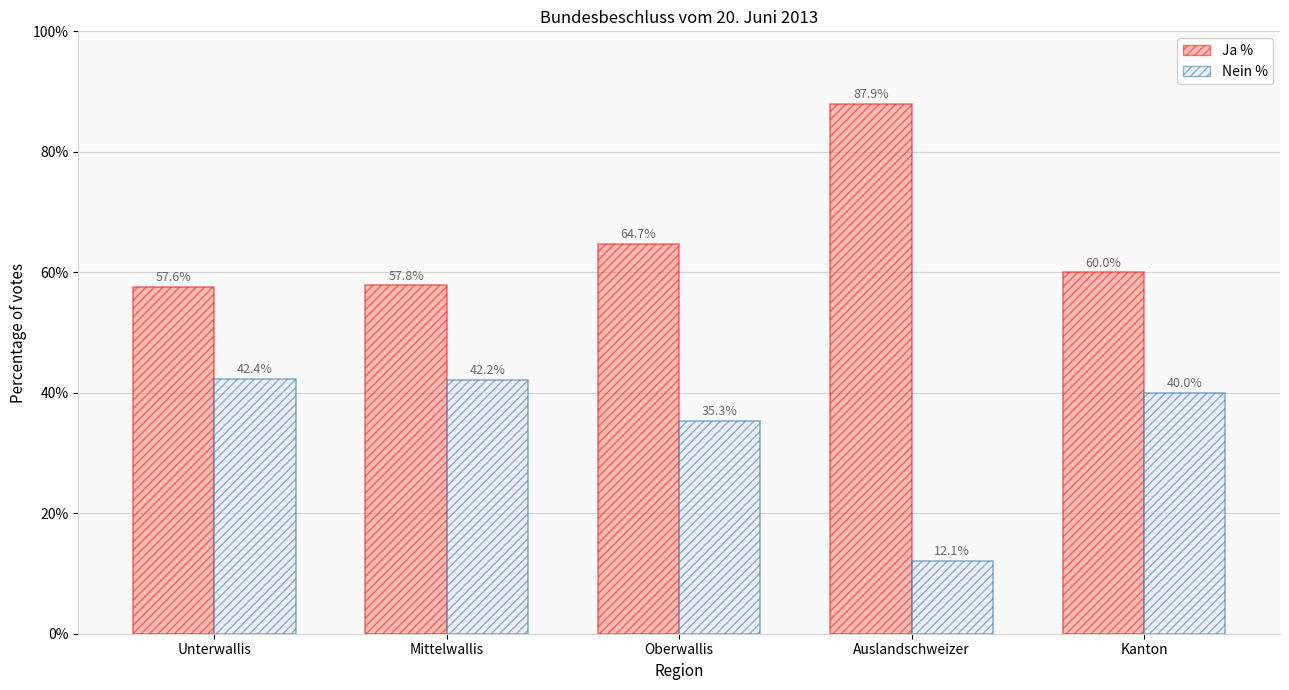

Where is Nein % nearest to the value 27?

Oberwallis